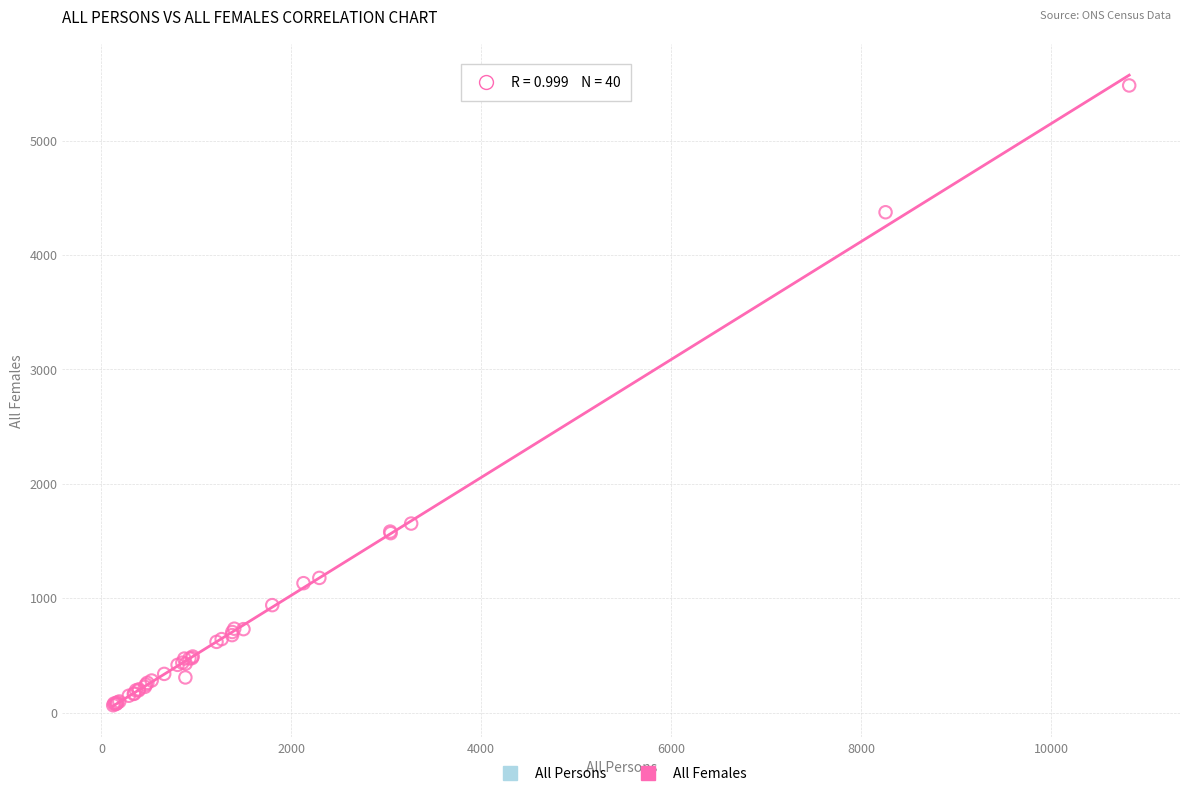

What Y value in the scatter plot is closest to 2773?

1653